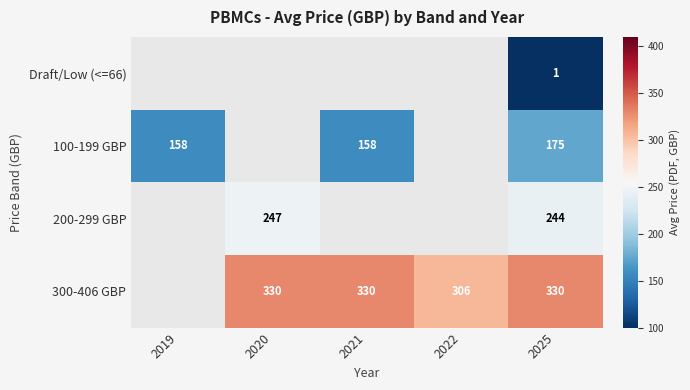

The value of 300-406 GBP at 2025 is 520. True or false?

False